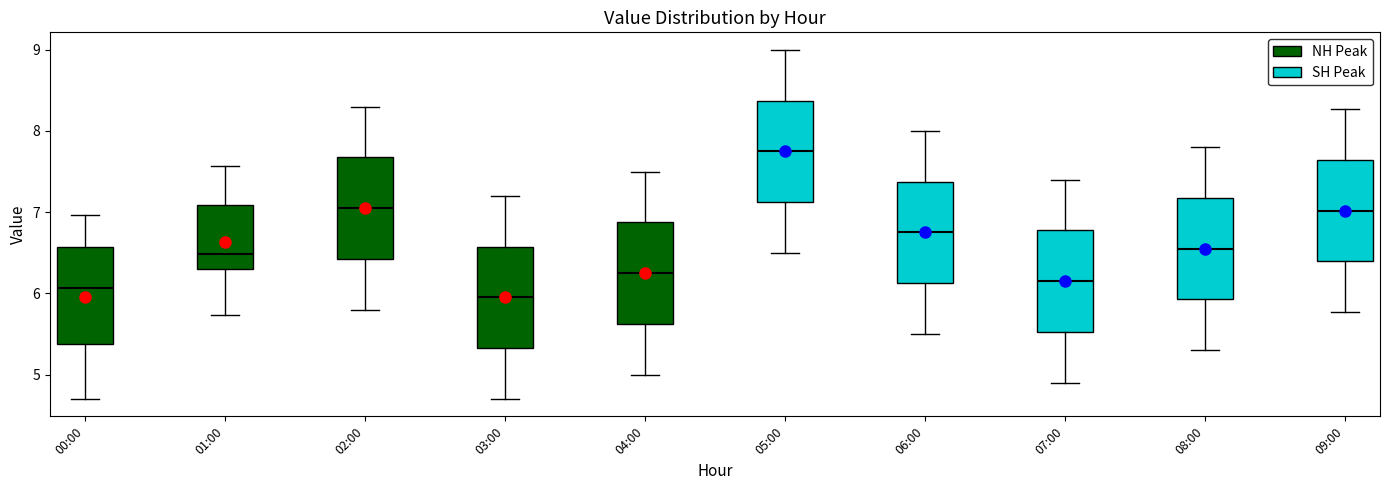

Reading left to right, read every box against the y-axis: the position of its median line, the range the box covers, and the ends of its whiskers. The values are not printed on the chart, so give them approximately, as read against the axis.

00:00: median 6.1, box 5.4 to 6.6, whiskers 4.7 to 7.0
01:00: median 6.5, box 6.3 to 7.1, whiskers 5.7 to 7.6
02:00: median 7.1, box 6.4 to 7.7, whiskers 5.8 to 8.3
03:00: median 6.0, box 5.3 to 6.6, whiskers 4.7 to 7.2
04:00: median 6.3, box 5.6 to 6.9, whiskers 5.0 to 7.5
05:00: median 7.8, box 7.1 to 8.4, whiskers 6.5 to 9.0
06:00: median 6.8, box 6.1 to 7.4, whiskers 5.5 to 8.0
07:00: median 6.2, box 5.5 to 6.8, whiskers 4.9 to 7.4
08:00: median 6.6, box 5.9 to 7.2, whiskers 5.3 to 7.8
09:00: median 7.0, box 6.4 to 7.6, whiskers 5.8 to 8.3